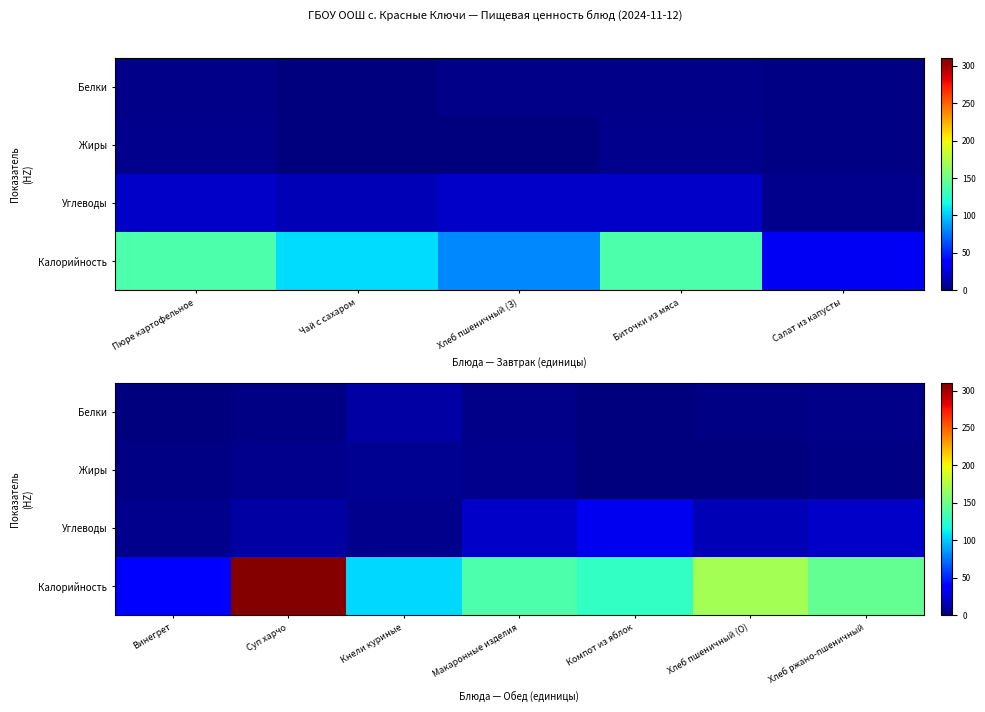

Rank the series by their maximum value, from highest to lowest.

Калорийность, Углеводы, Белки, Жиры